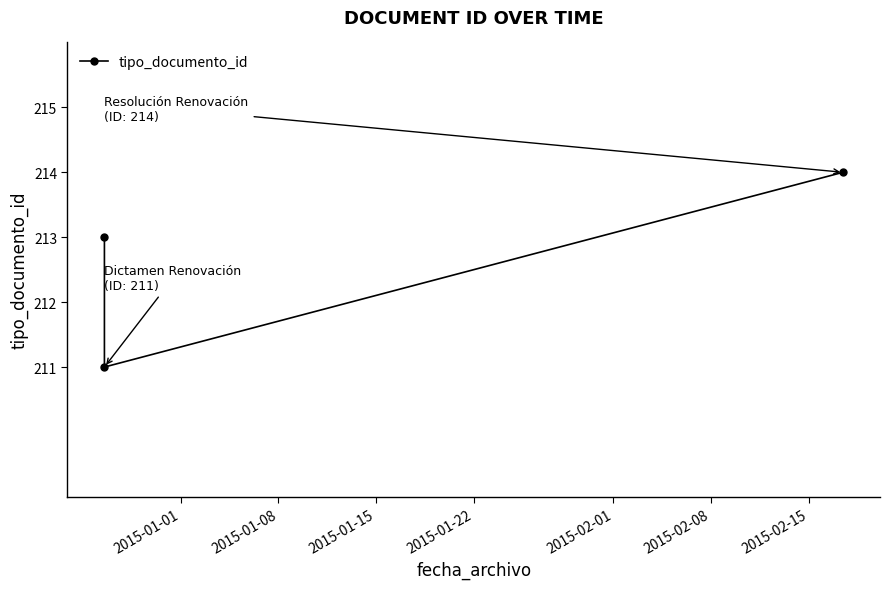

What is the value of the 1st point from the left?

213